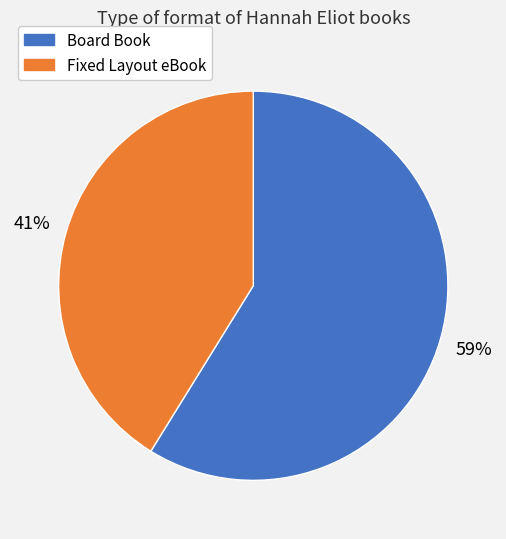

Which category has the biggest portion of the pie?

Board Book